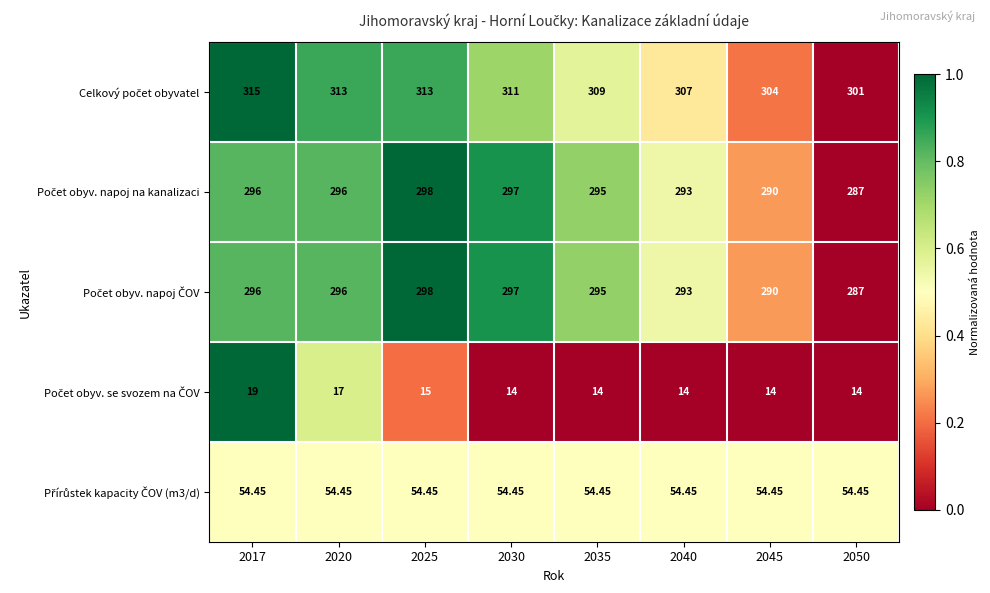

How many categories are shown in the chart?

8